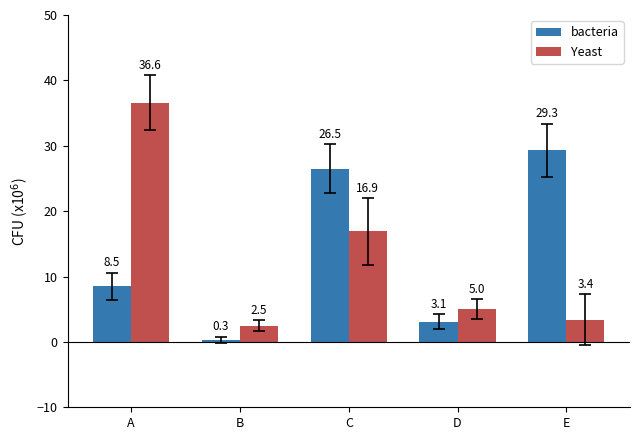

What is the value of the Yeast bar at the 2nd from the left?

2.5